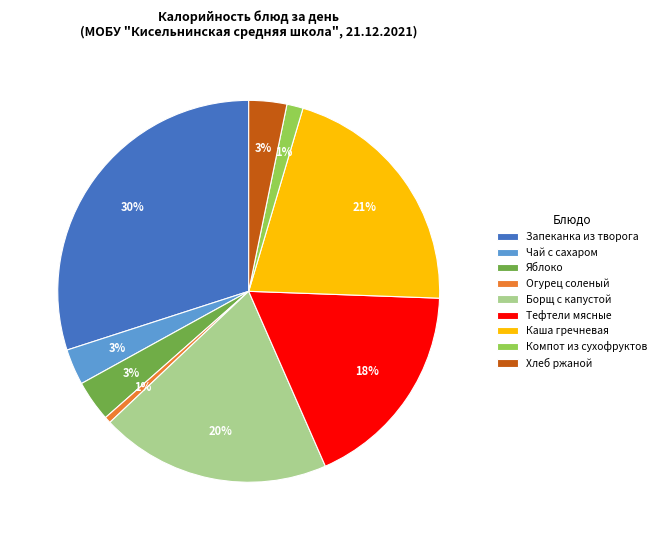

To the nearest percent, what is the difference between the Запеканка из творога and Тефтели мясные slice percentages?

12%